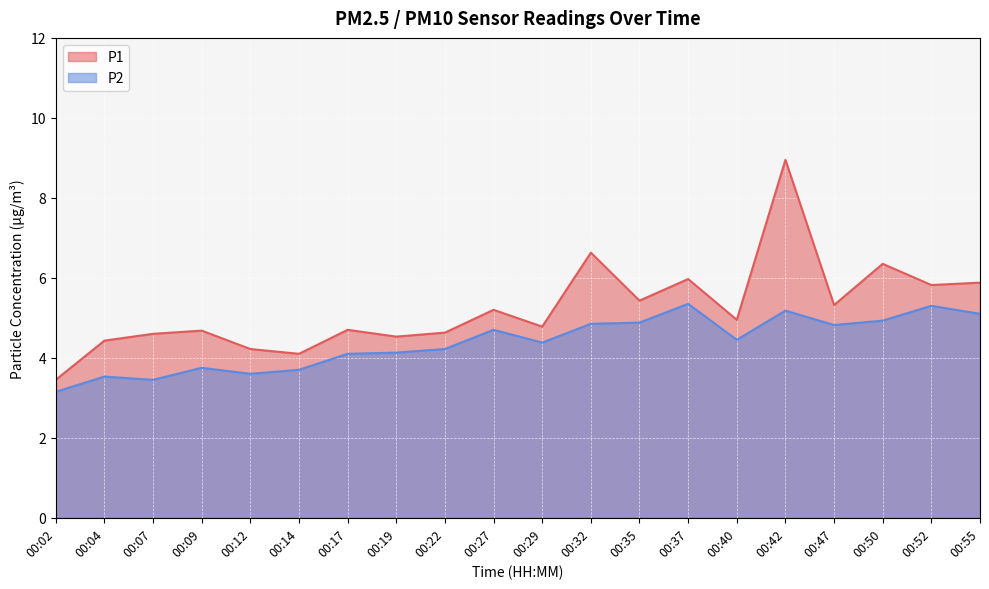

Where is P1 nearest to the value 6?

00:37